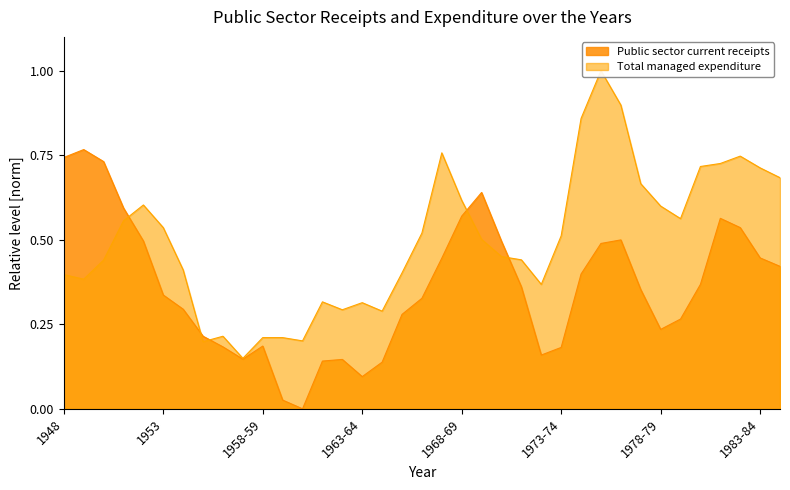

Is it true that Total managed expenditure equals 0.5 at 1953?

True